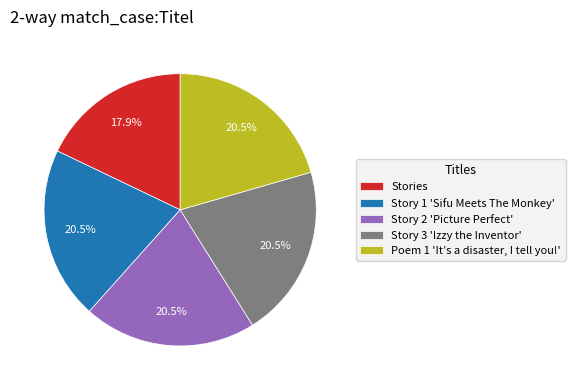

Do Story 1 'Sifu Meets The Monkey' and Stories together represent more than half of the pie?

No